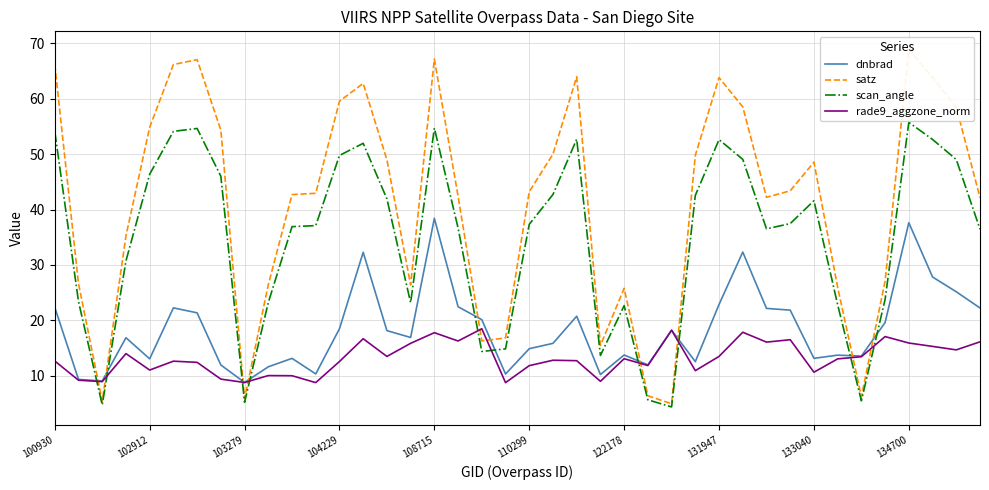

What are all the series names shown in the legend?

dnbrad, satz, scan_angle, rade9_aggzone_norm